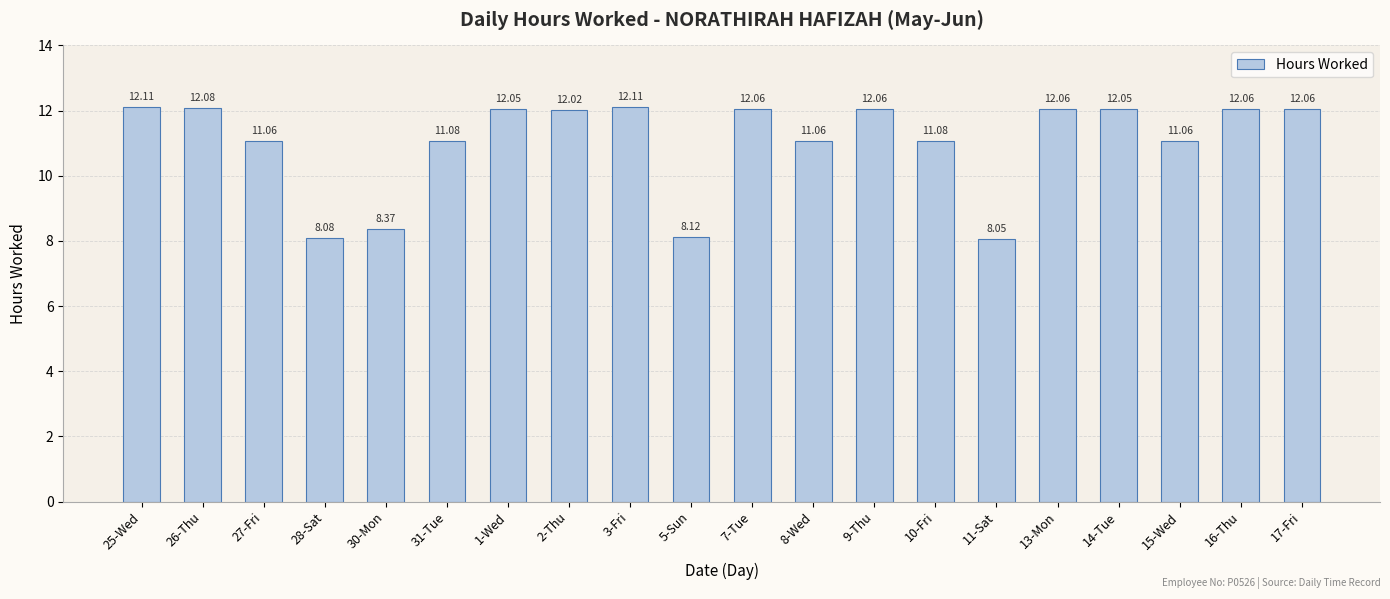

What is the change in value from 11-Sat to 14-Tue?

+4.0